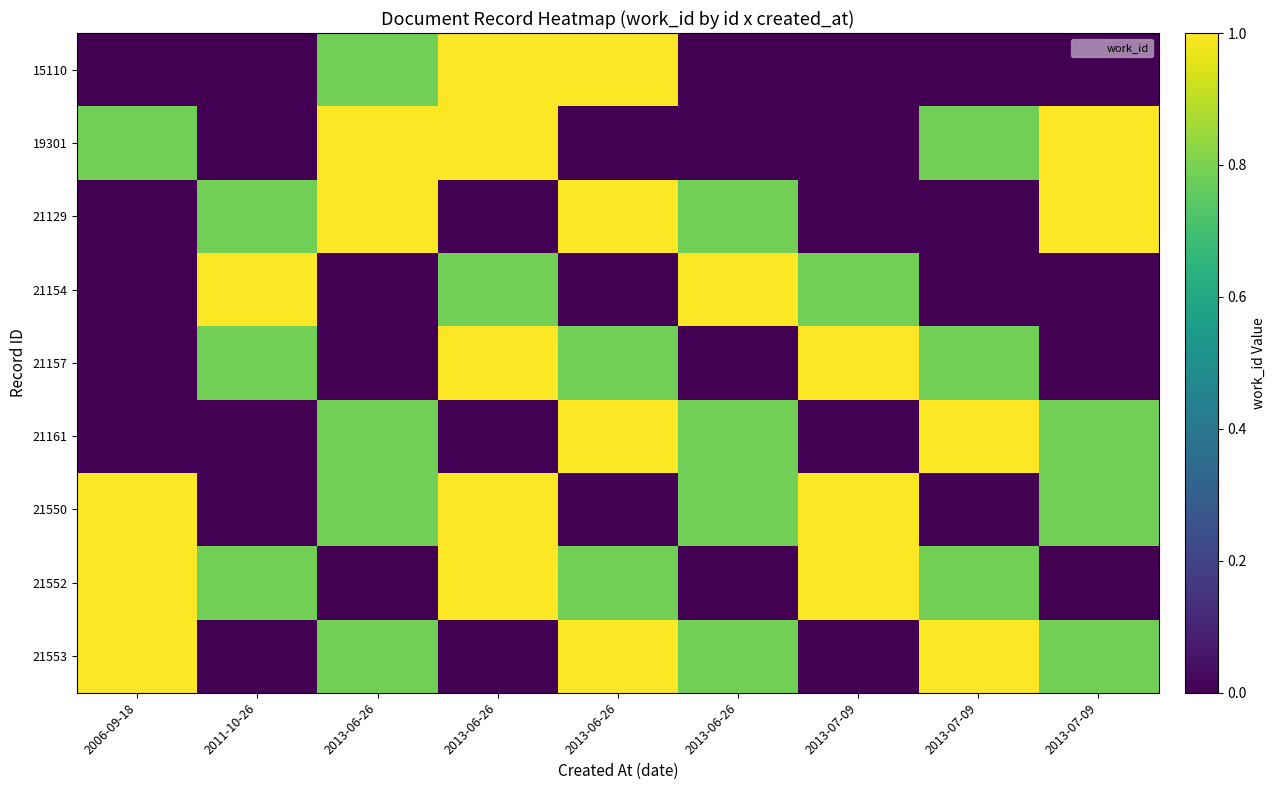

Which series has the largest total across all categories?

21550